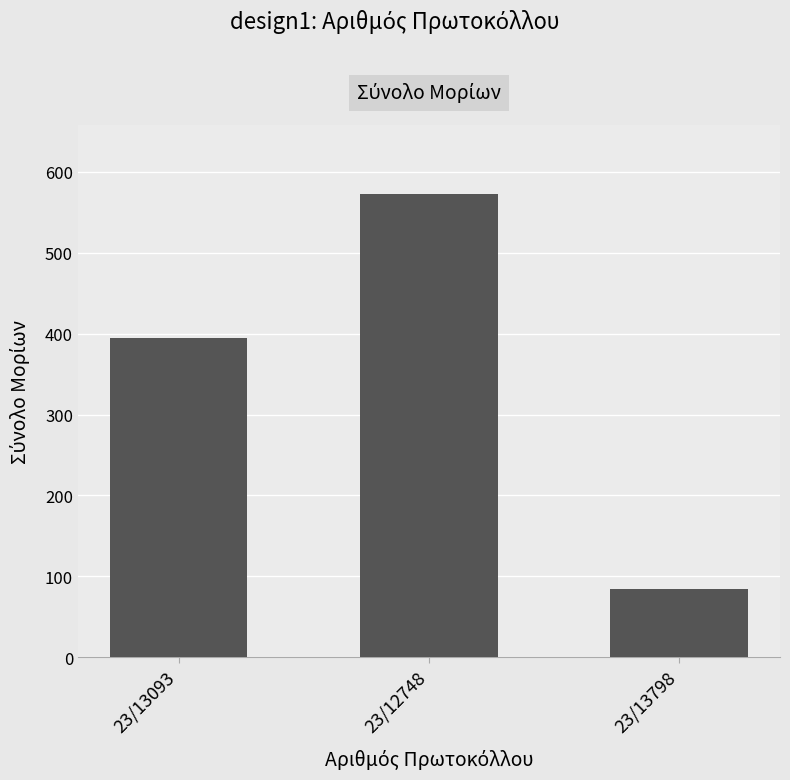

What is the value of the 1st bar from the left?

395.0